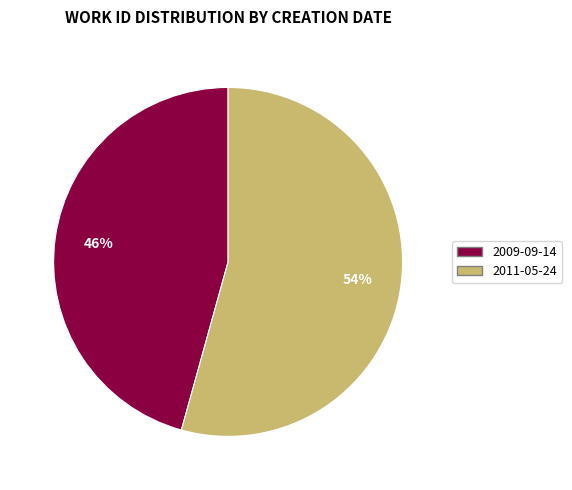

Which slice is the largest?

2011-05-24